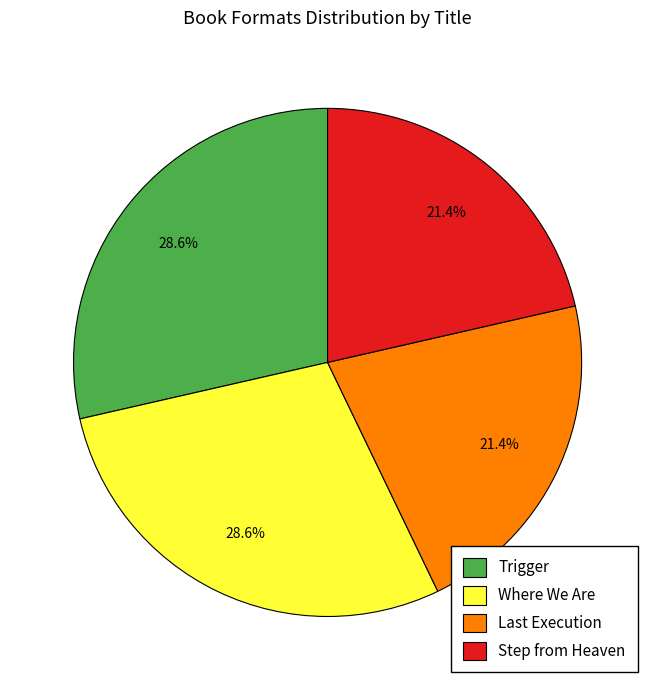

How much of the chart is everything except Where We Are?

71.4%